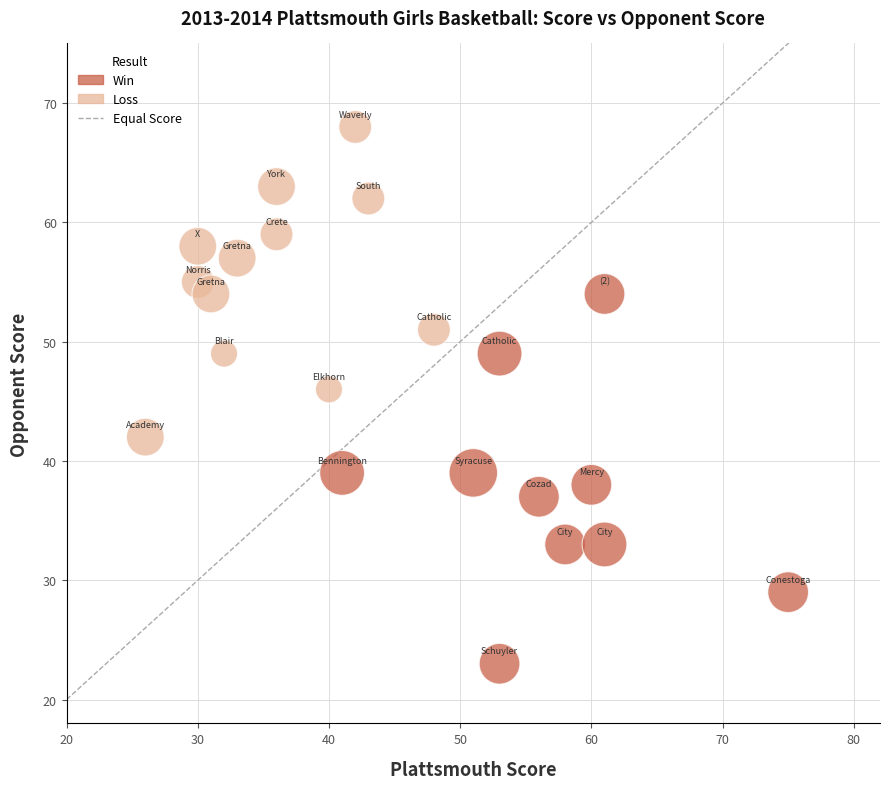

Which series reaches the minimum Y coordinate?

Win